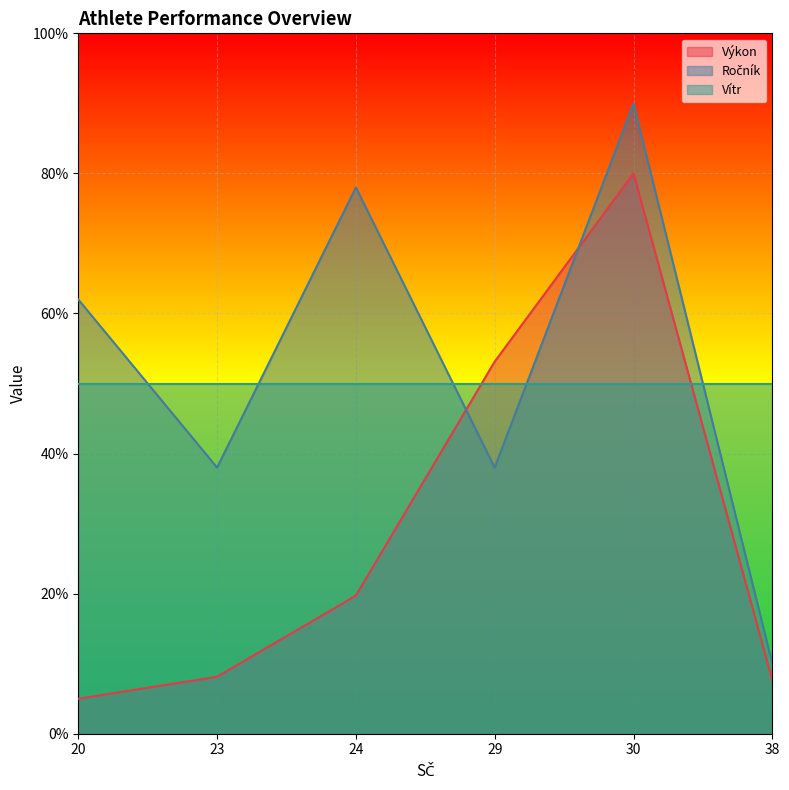

True or false: Vítr has a value of 50.0 at 20.

True